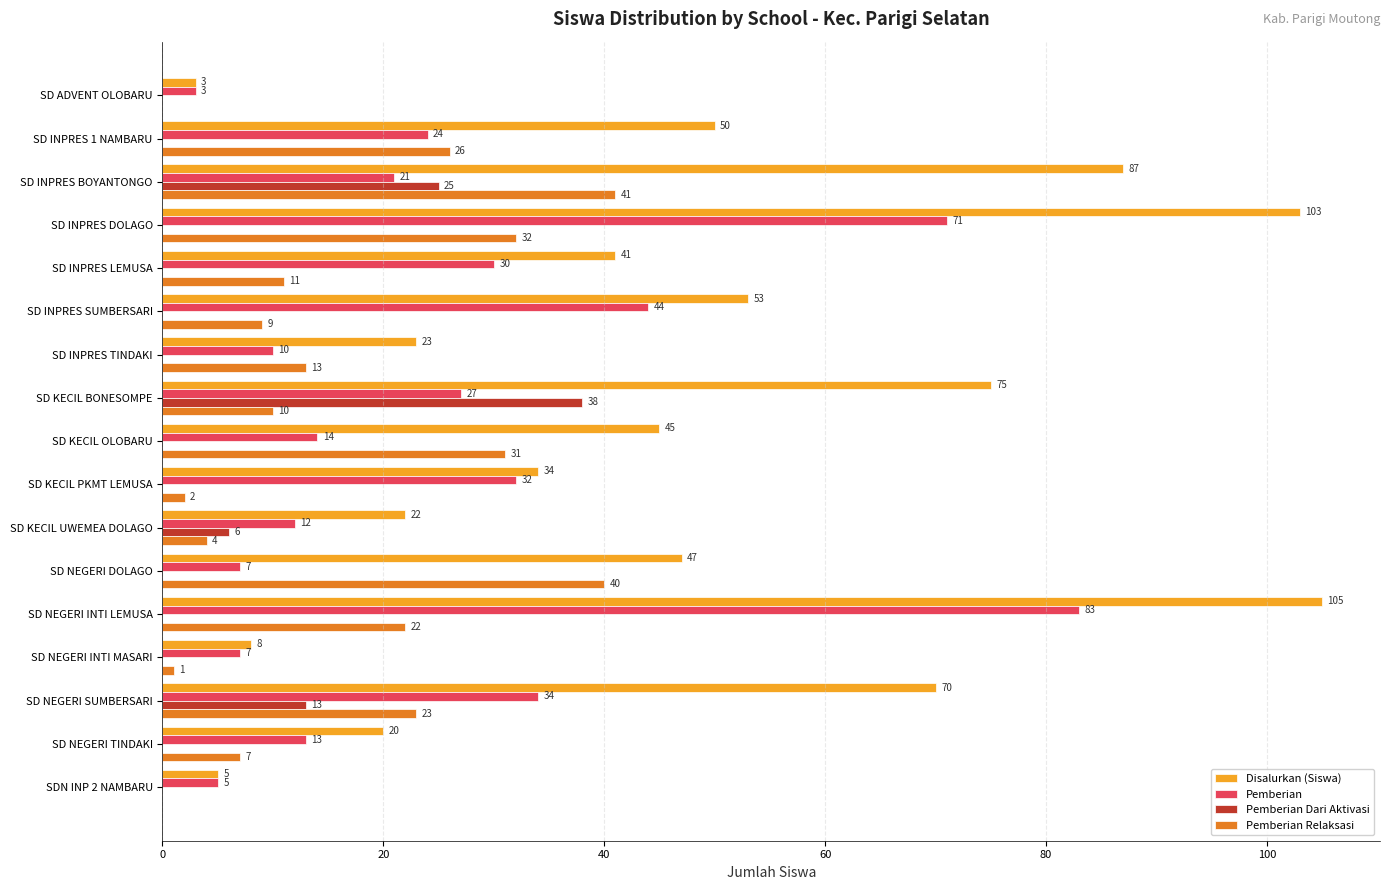

Where is Pemberian Relaksasi nearest to the value 20?

SD NEGERI INTI LEMUSA